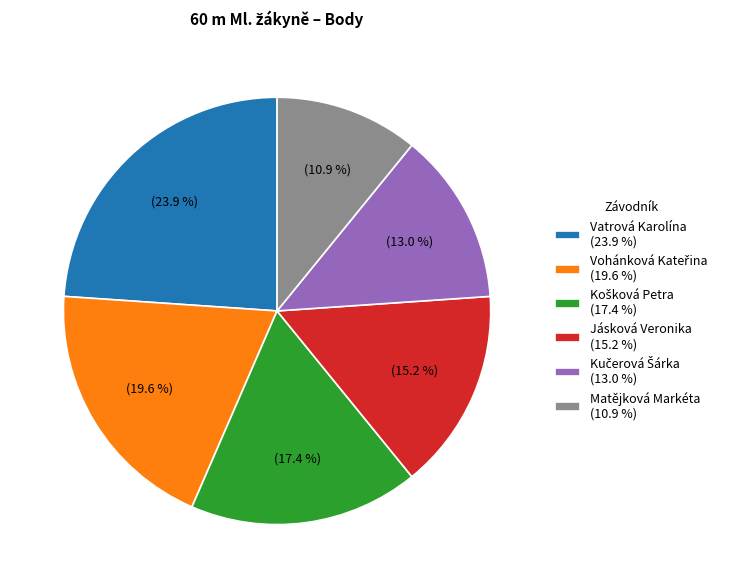

What percentage is NOT represented by Jásková Veronika (15.2 %)?

84.8%